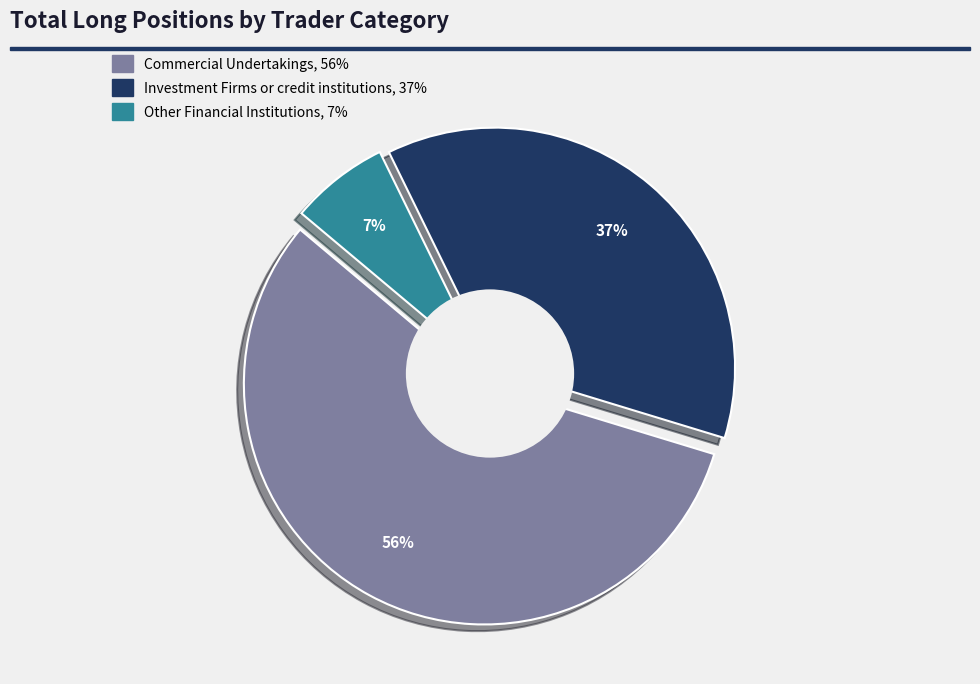

Which category has the biggest portion of the pie?

Commercial Undertakings